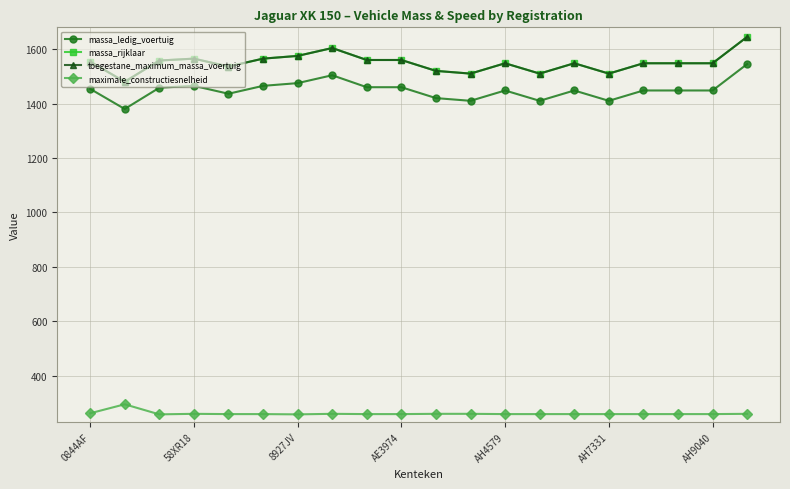

At which category is the sum across all series the highest?

19